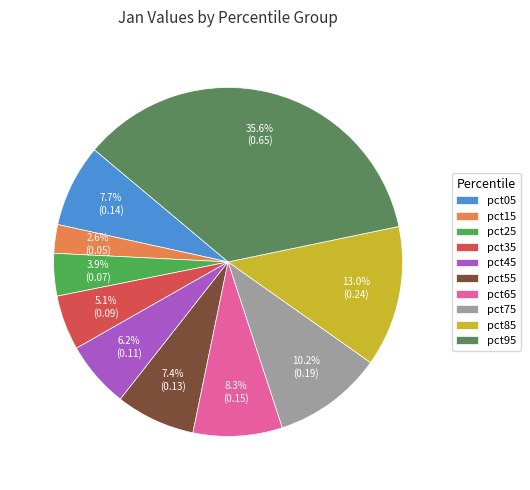

Which category has the smallest portion of the pie?

pct15